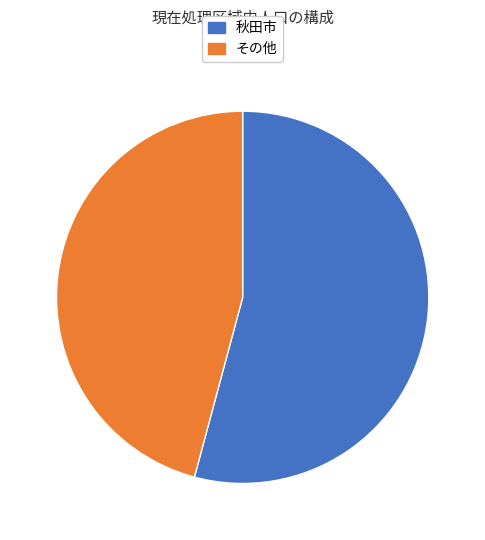

Which slice is the smallest?

その他